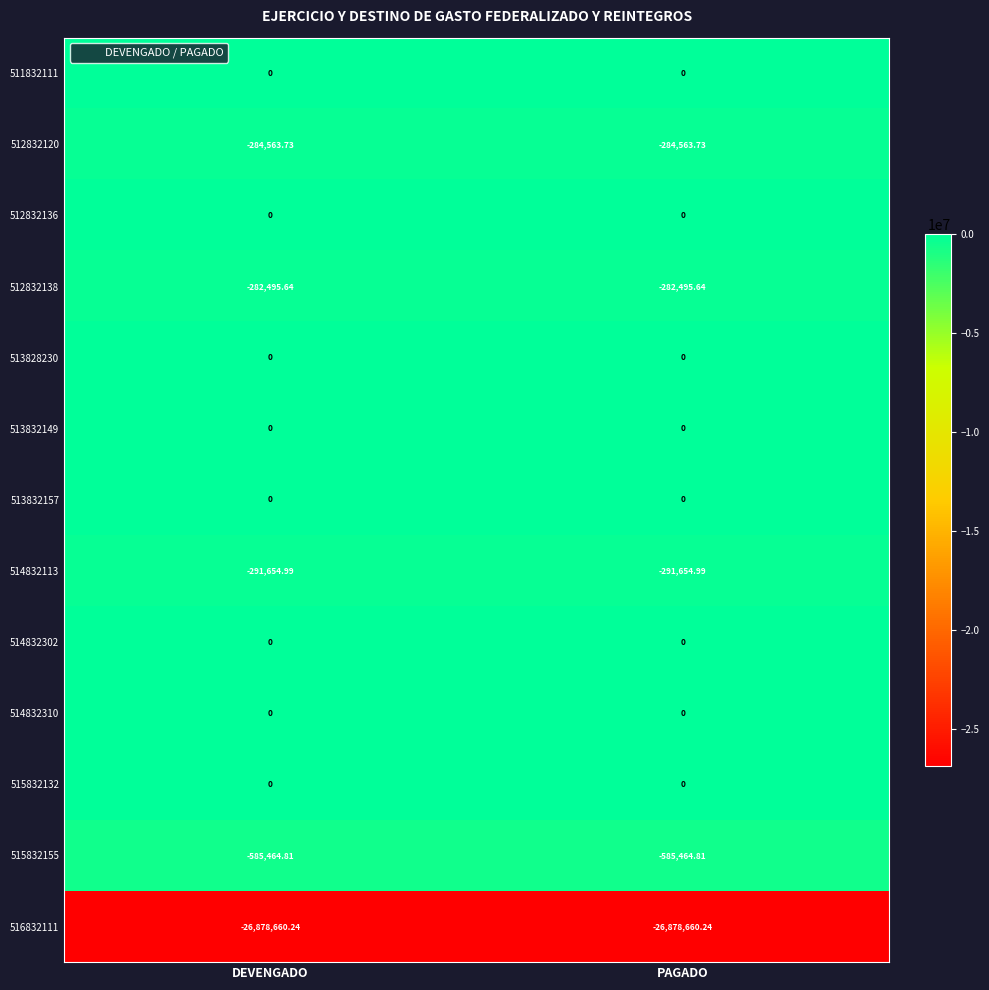

What is the difference between the highest and lowest values at DEVENGADO?

26878660.2